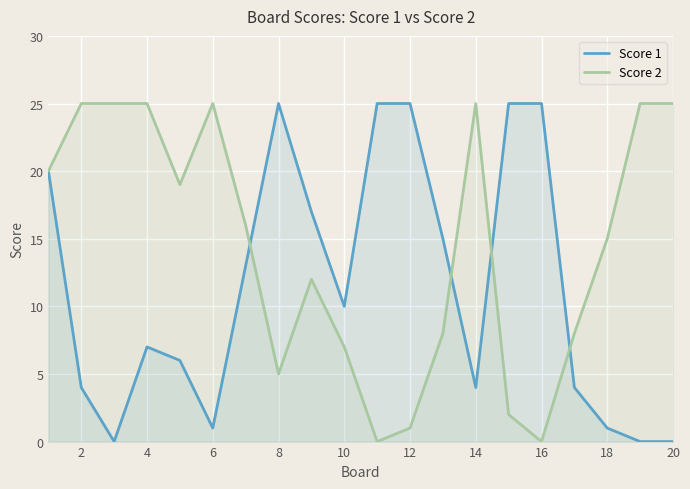

Is it true that Score 2 equals 25 at 2?

True